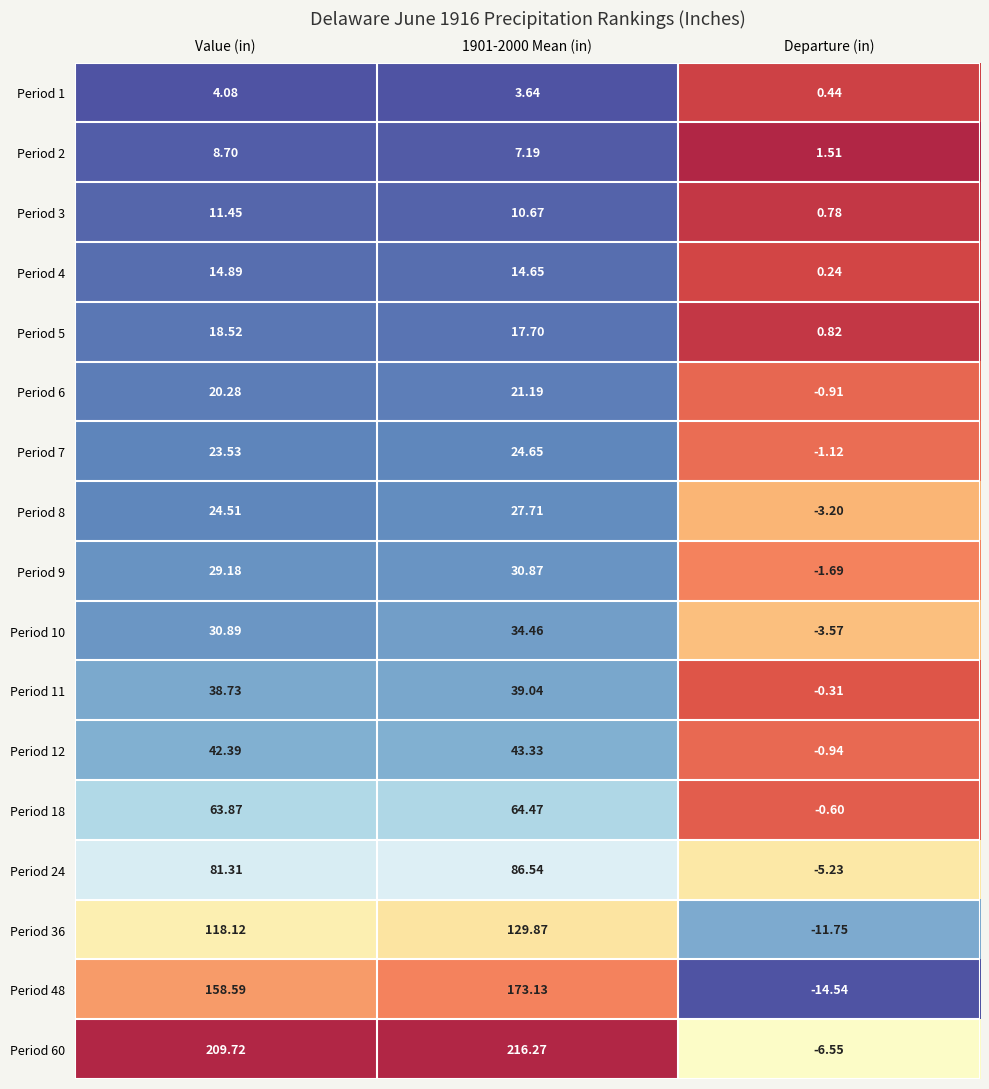

Where does the Period 11 series first go above 38?

Value (in)